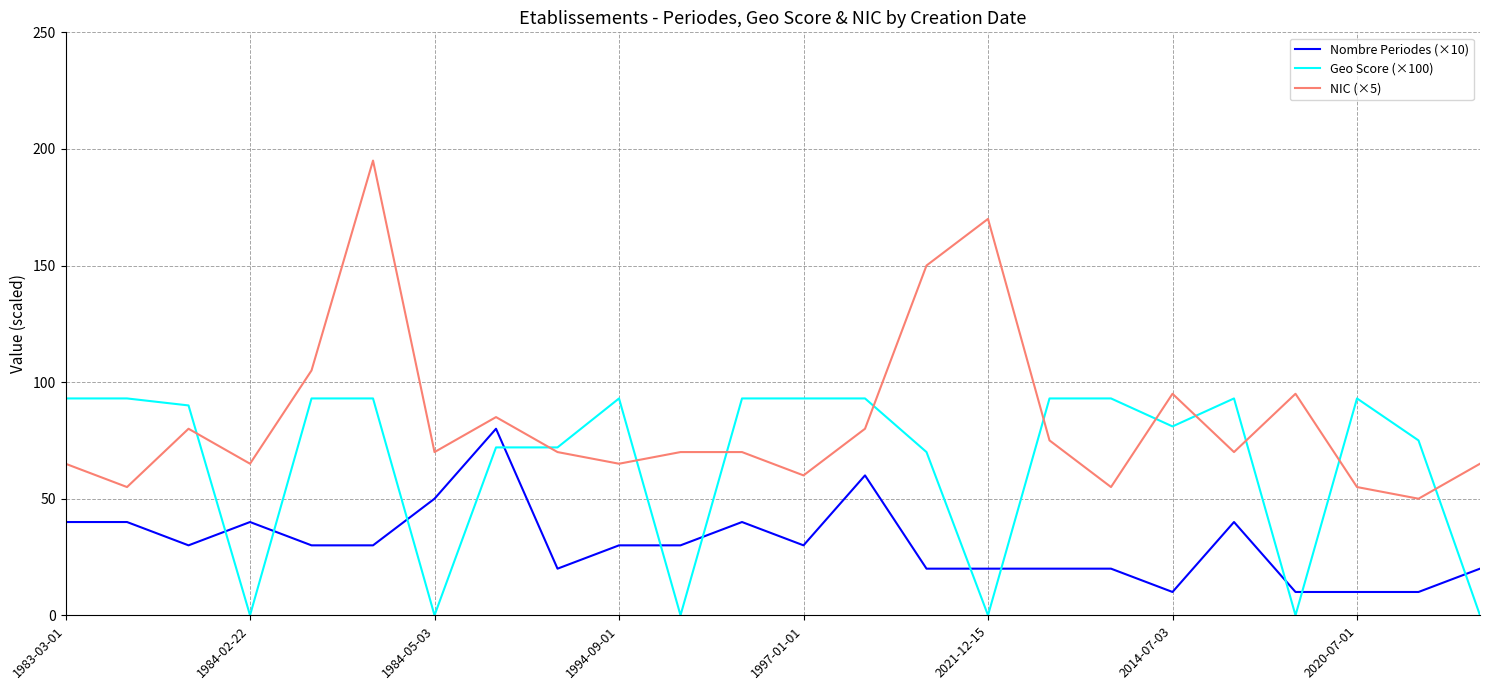

What is the minimum value for NIC (×5)?

50